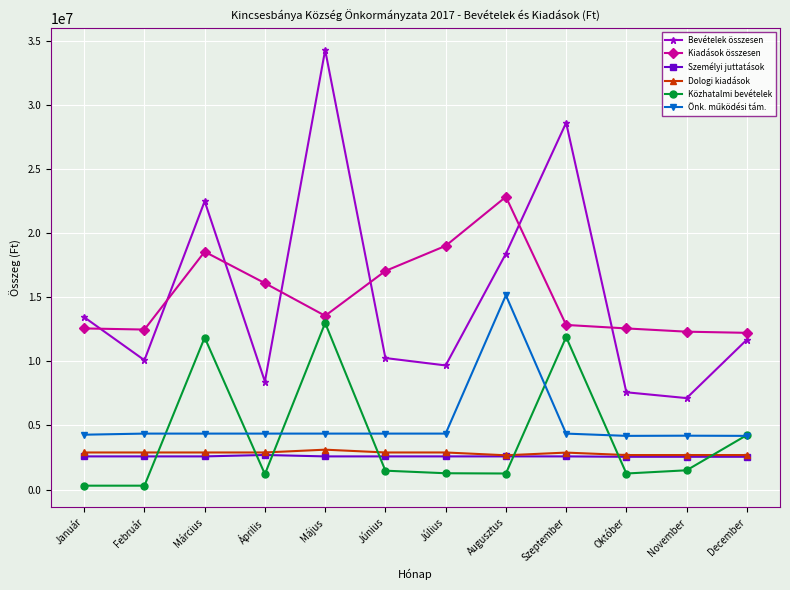

What is the label of the 10th point from the right?

Március